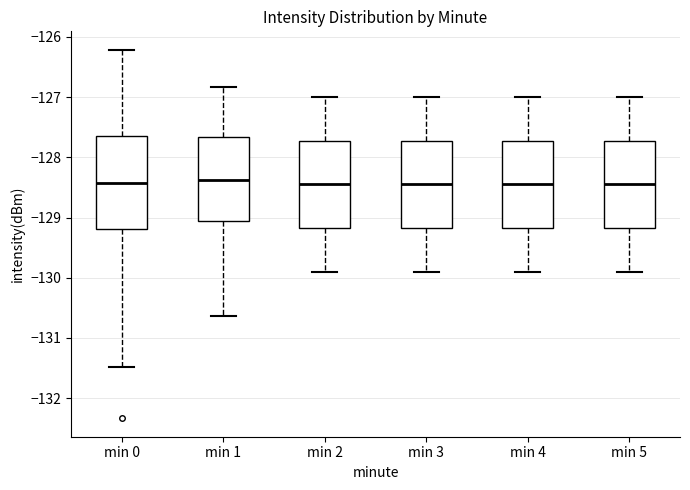

Where does the lower whisker of the box for min 4 end on the y-axis? The values are not printed on the chart, so give them approximately, as read against the axis.

-129.9